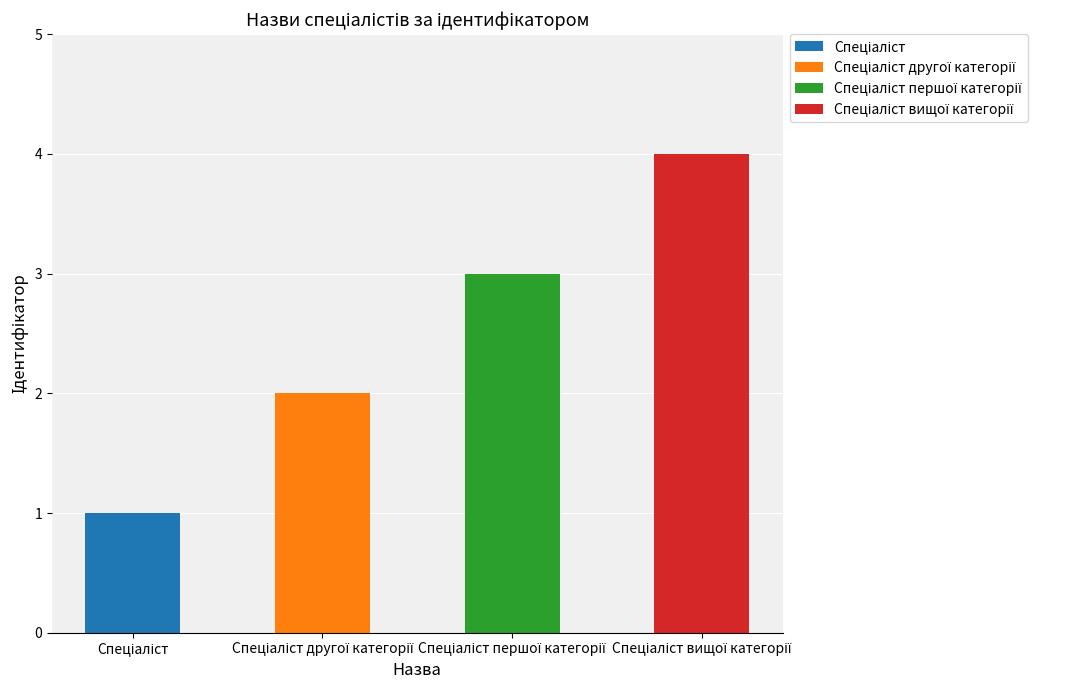

What is the difference between the values at Спеціаліст першої категорії and Спеціаліст вищої категорії?

1